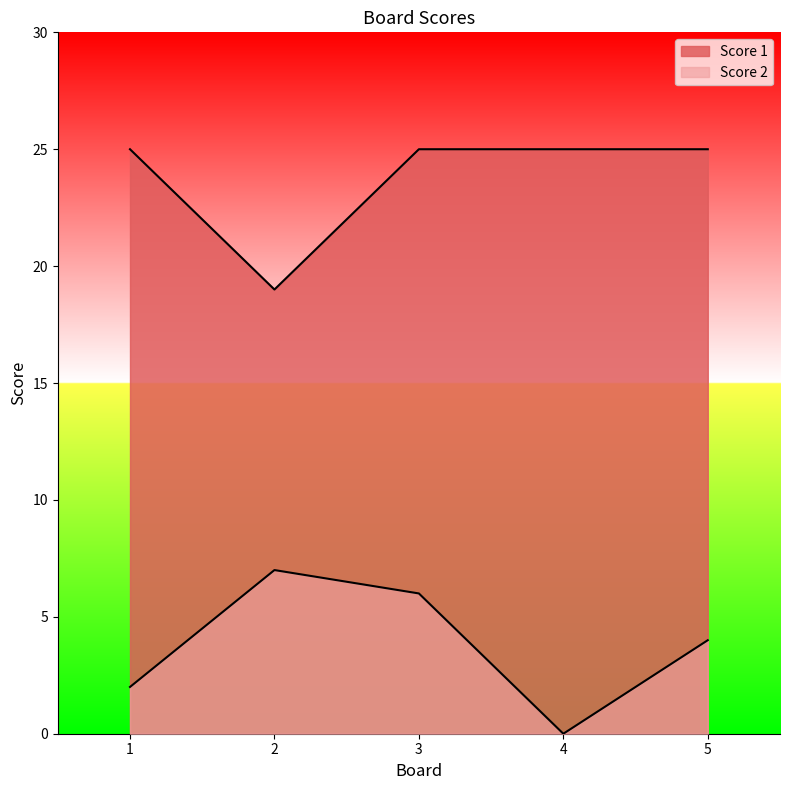

Where is Score 1 nearest to the value 22?

1